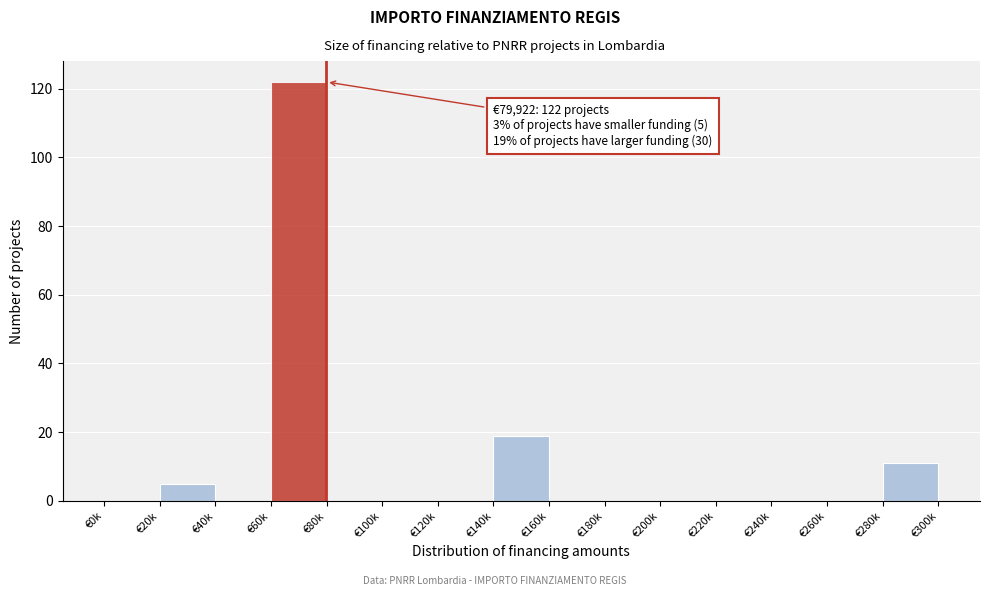

Reading left to right, extract all data points from this chart.

€0k=0	€20k=5	€40k=0	€60k=122	€80k=0	€100k=0	€120k=0	€140k=19	€160k=0	€180k=0	€200k=0	€220k=0	€240k=0	€260k=0	€280k=11